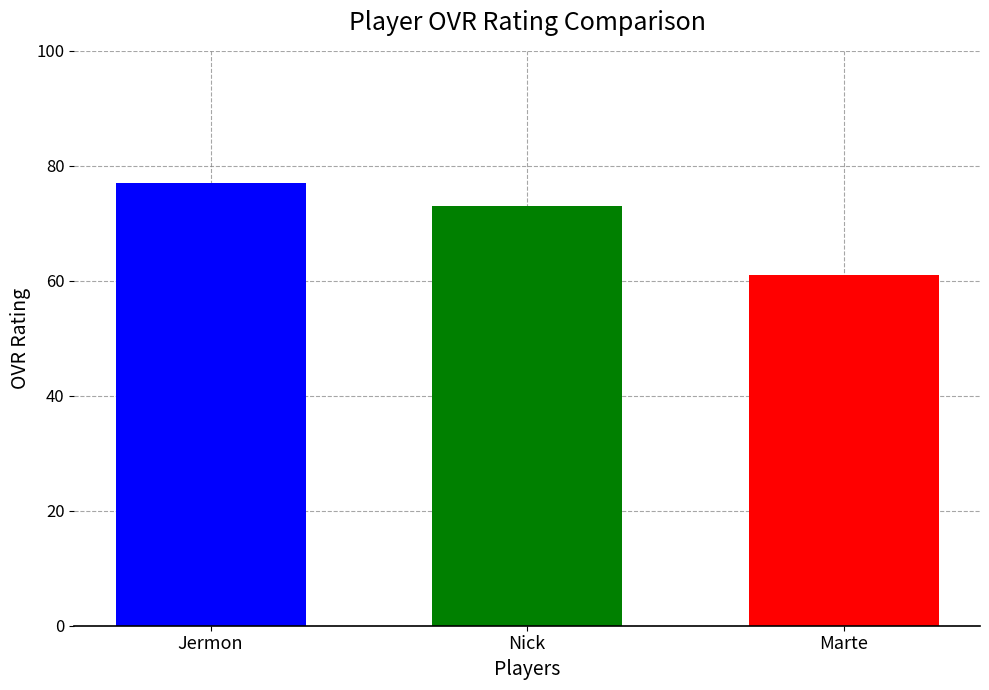

What is the spread (max minus min) of values at Nick?

16